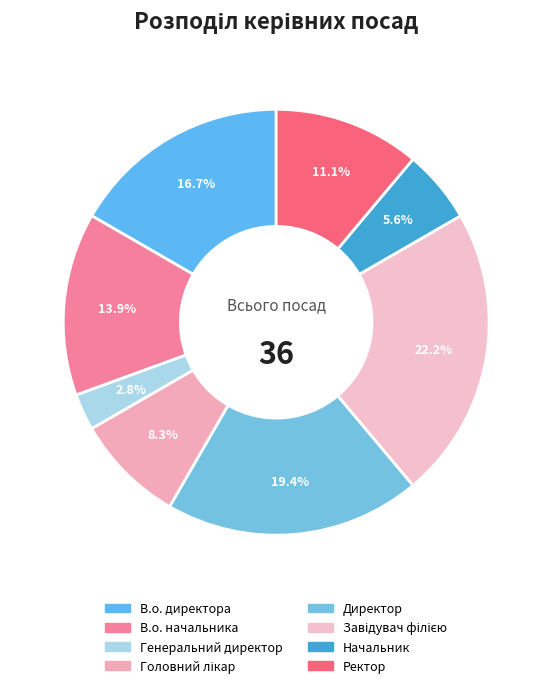

Is it true that Начальник is 11% of the pie?

False